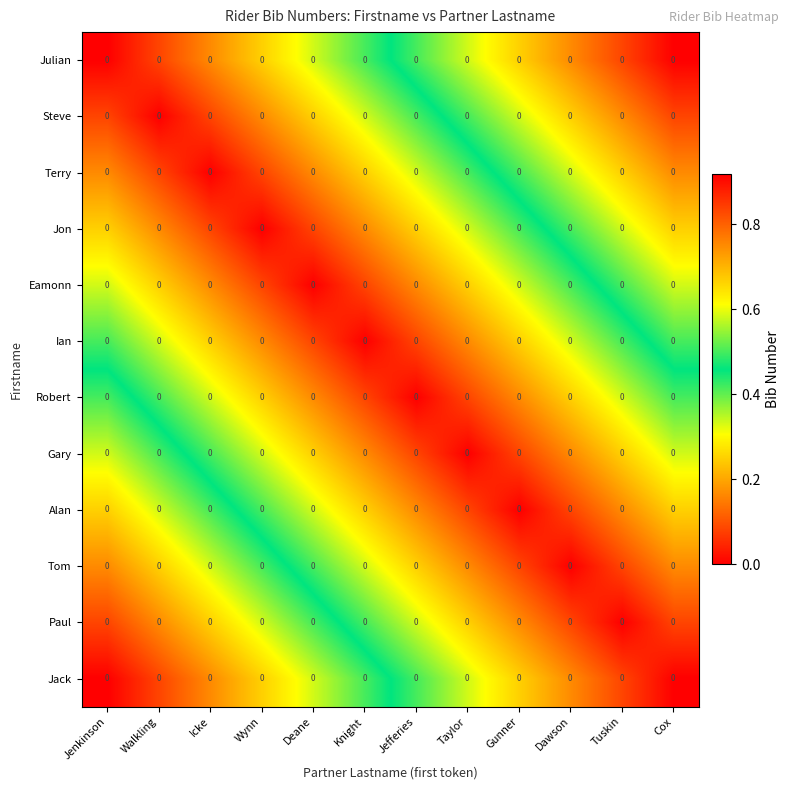

Is the value of Jon at Deane greater than the value of Jack at Dawson?

No